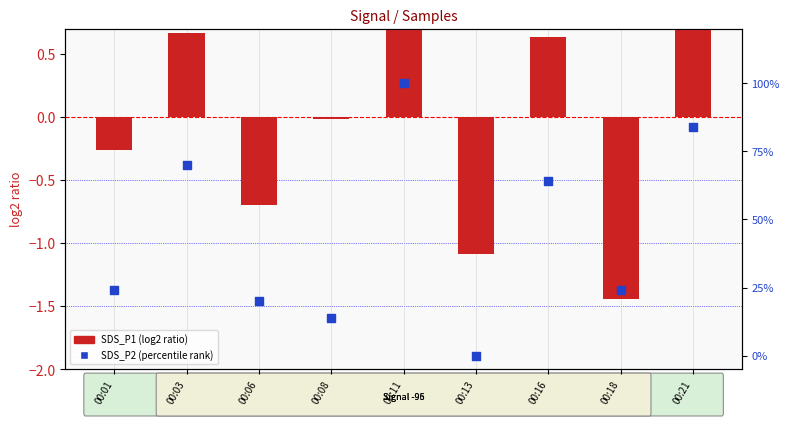

What is the total value across all series at 00:03?

70.7